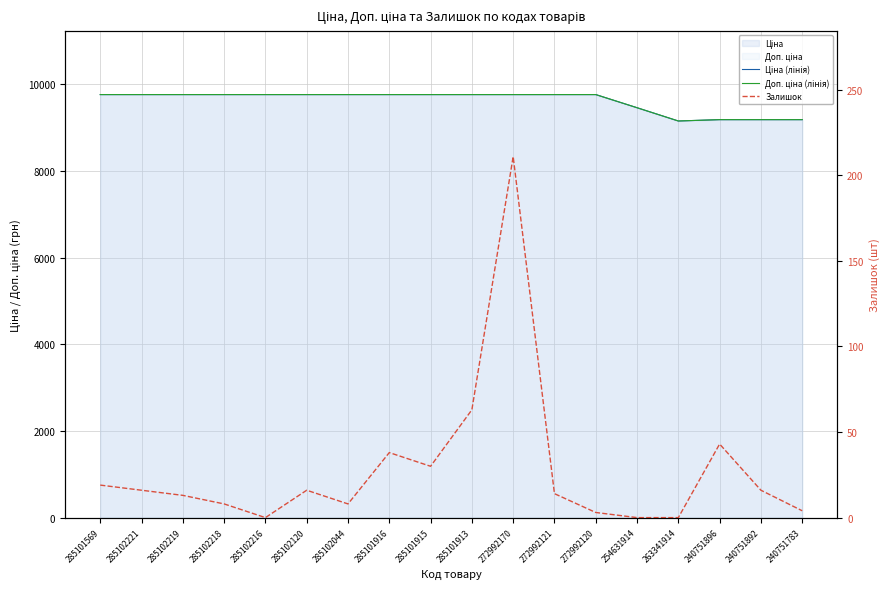

What is the sum of the Залишок values at 285101915 and 285102218?

38.0